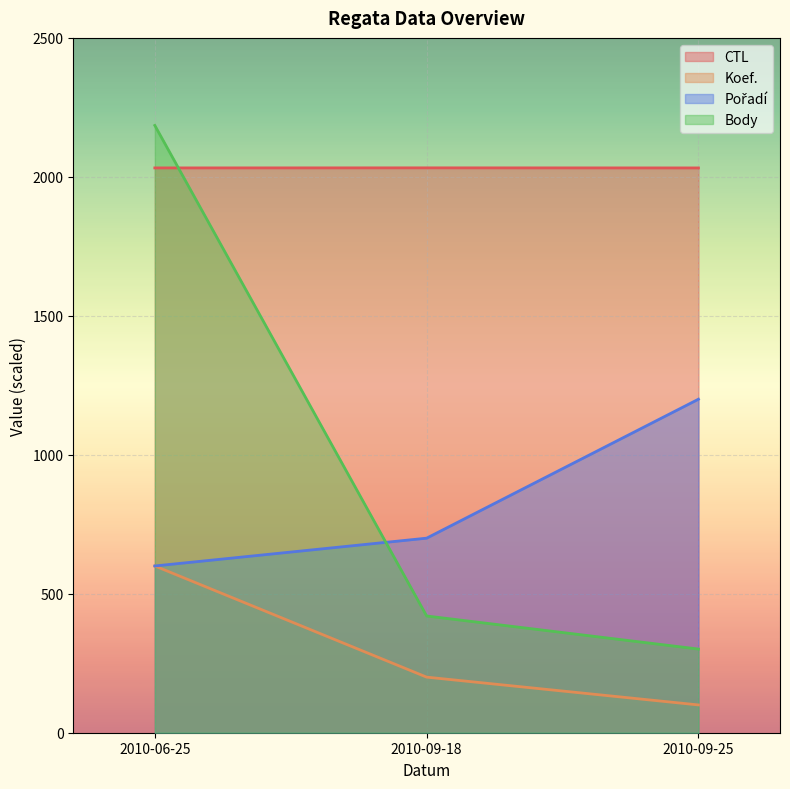

What is the maximum value shown in the chart?

2185.0